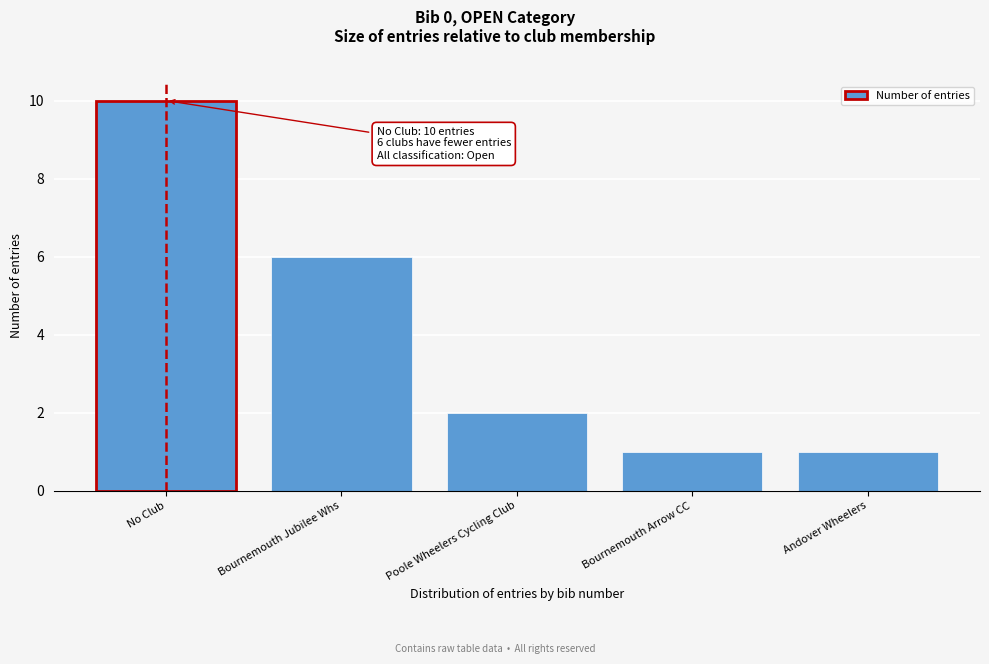

Reading right to left, list all the values displayed in this chart.

1	1	2	6	10